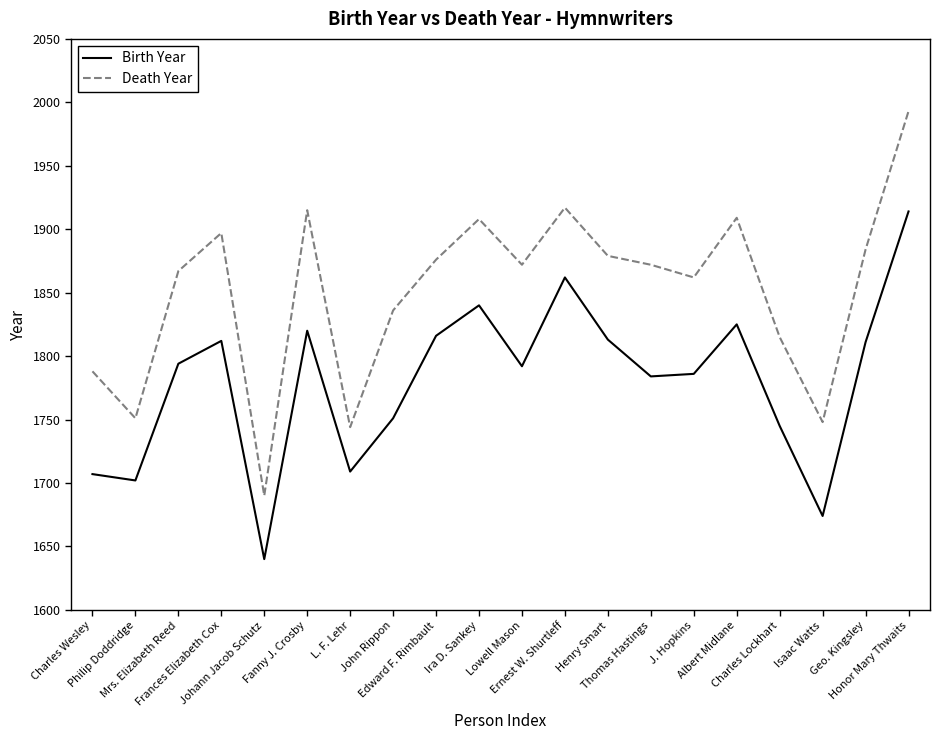

Is the value of Death Year at Mrs. Elizabeth Reed greater than the value of Birth Year at Ernest W. Shurtleff?

Yes